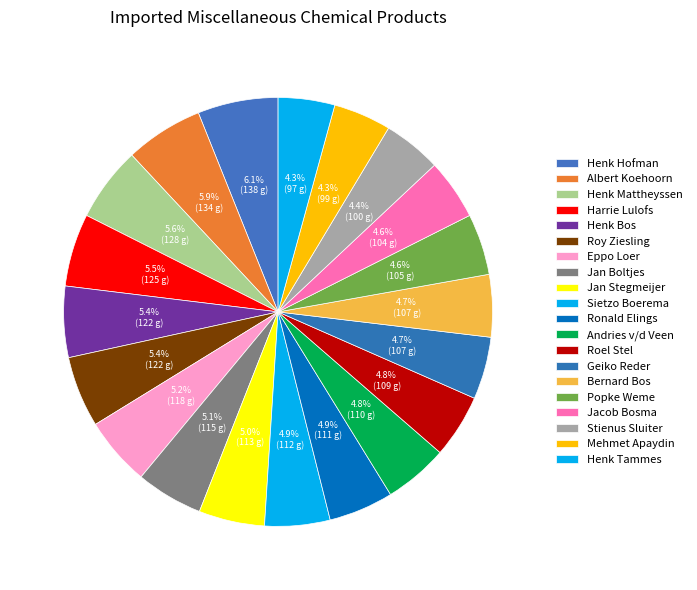

How many segments does this pie chart have?

20